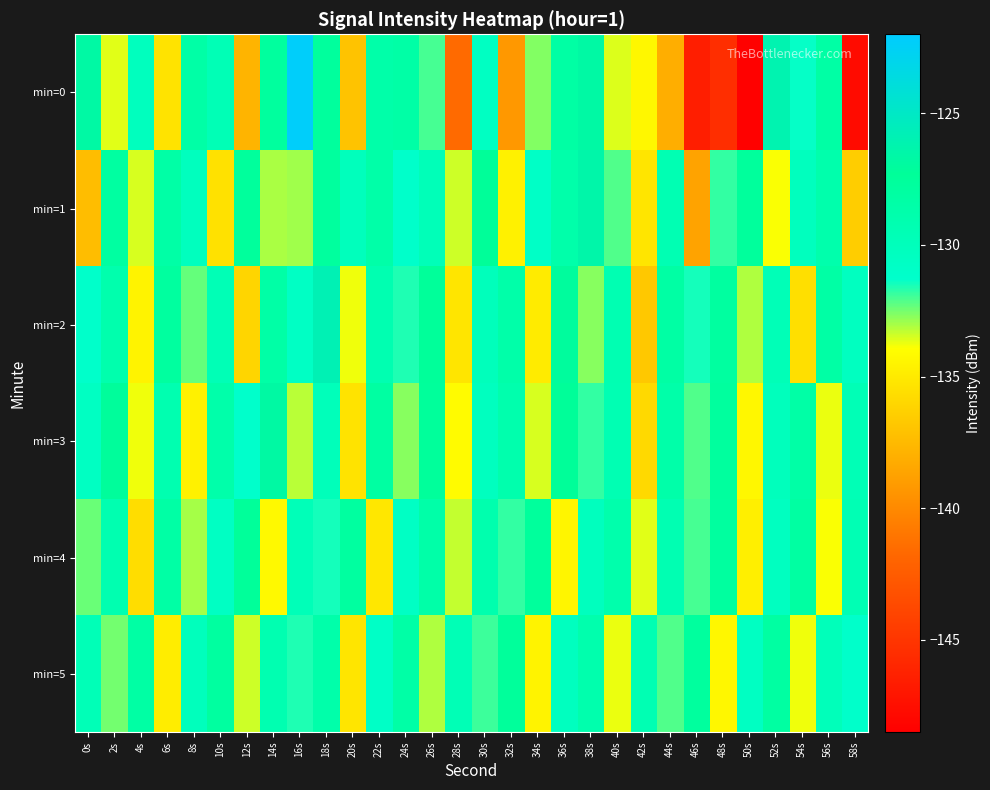

Which has a higher value, 48s or 20s?

20s